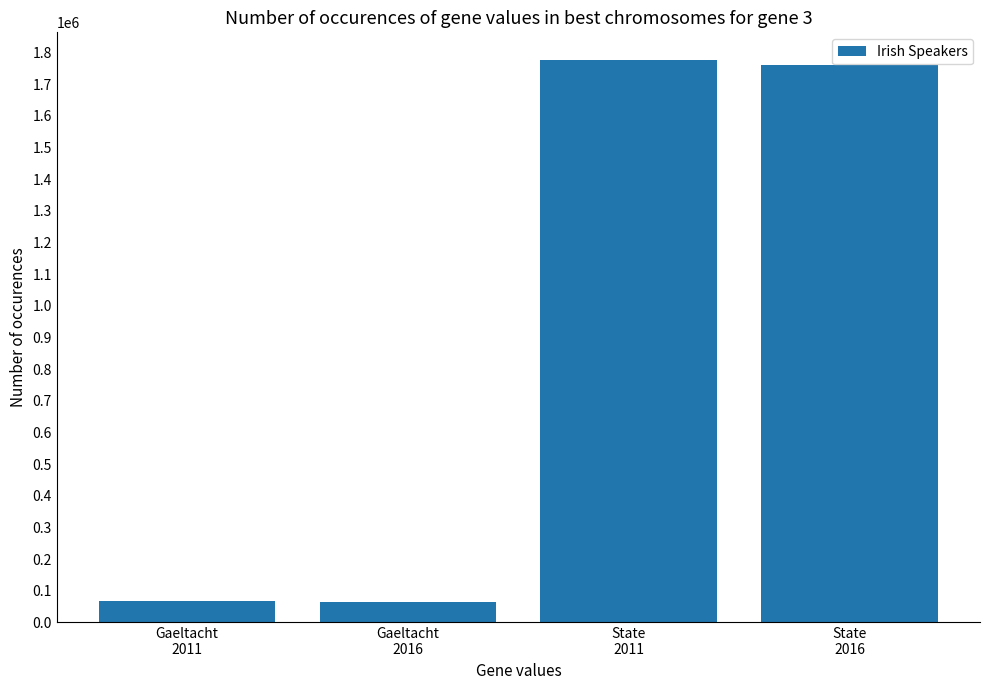

What is the value of the 4th bar from the left?

1761420